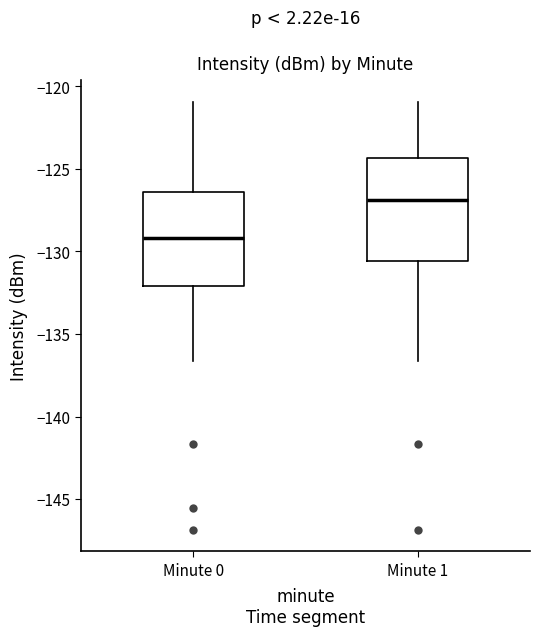

Reading left to right, transcribe this box plot: for each box, give where its median line is, the range the box spans, and where its two whiskers end, as read against the y-axis. The values are not printed on the chart, so give them approximately, as read against the axis.

Minute 0: median -129.0, box -132.0 to -126.5, whiskers -136.5 to -121.0
Minute 1: median -127.0, box -130.5 to -124.5, whiskers -136.5 to -121.0